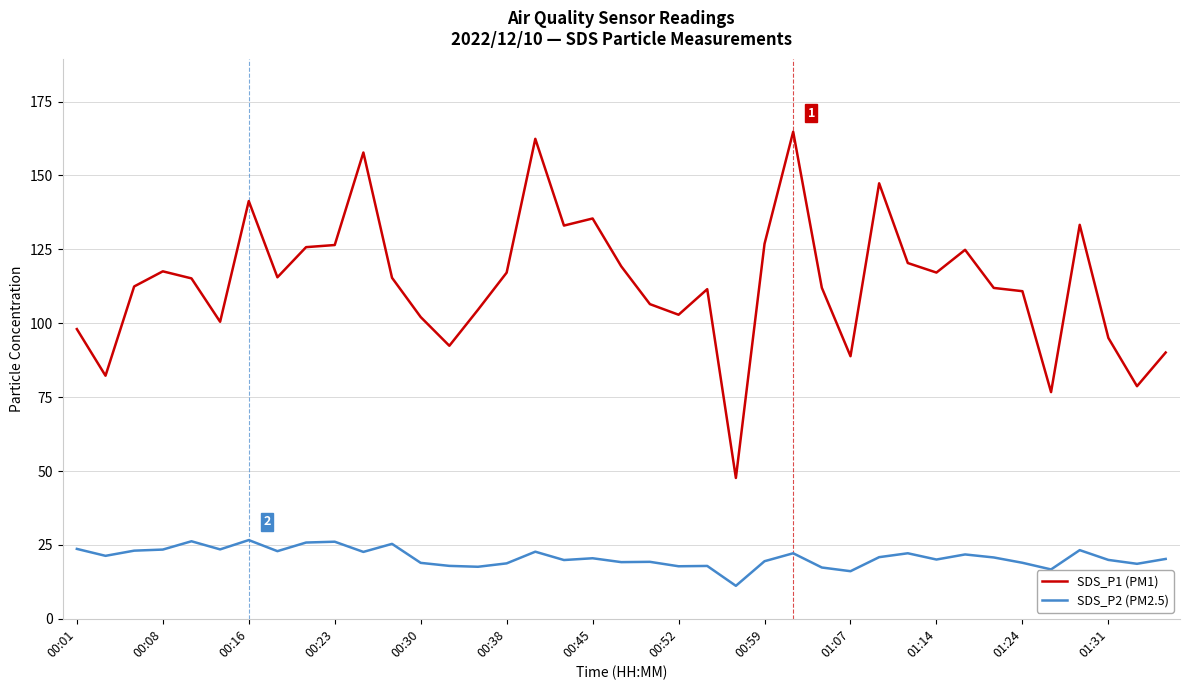

How many lines are shown in the chart?

2